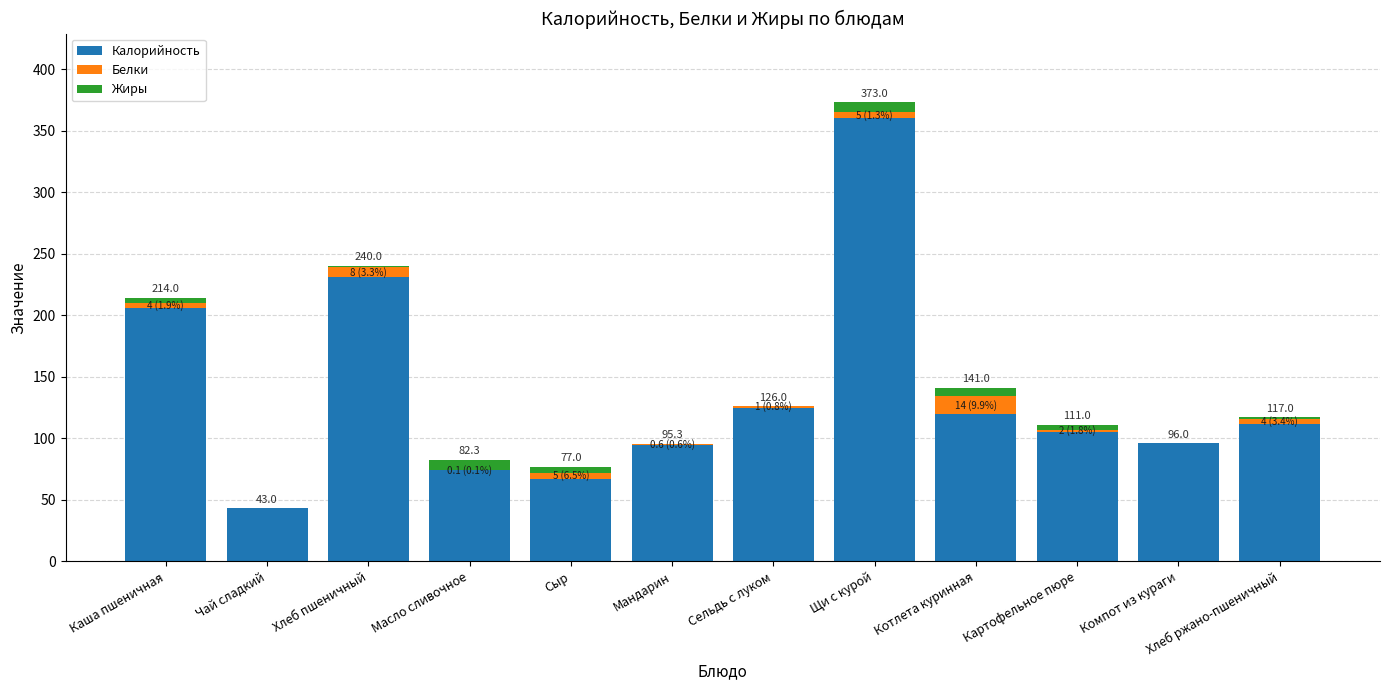

Where is Калорийность nearest to the value 201?

Каша пшеничная